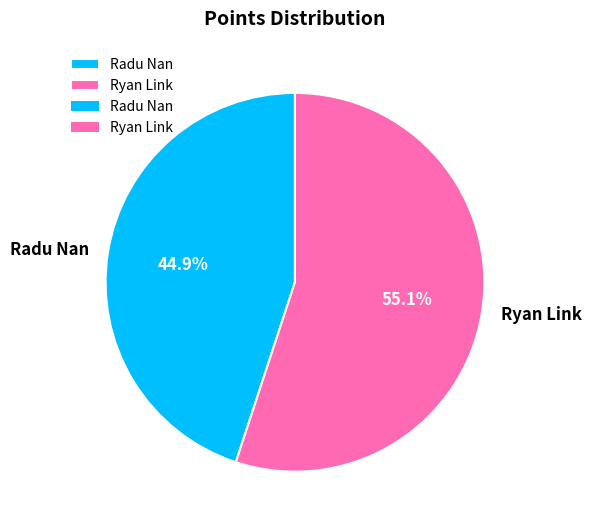

To the nearest percent, what is the difference between the largest and smallest slice percentages?

10%